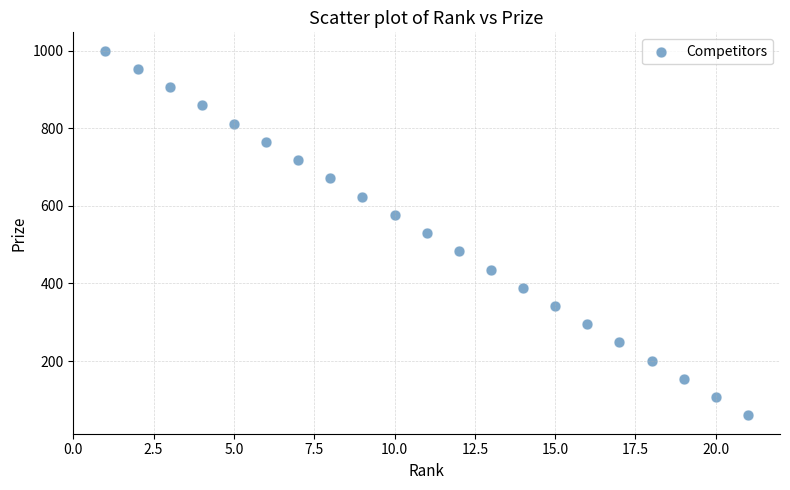

What is the range of Y values (max minus min)?

940